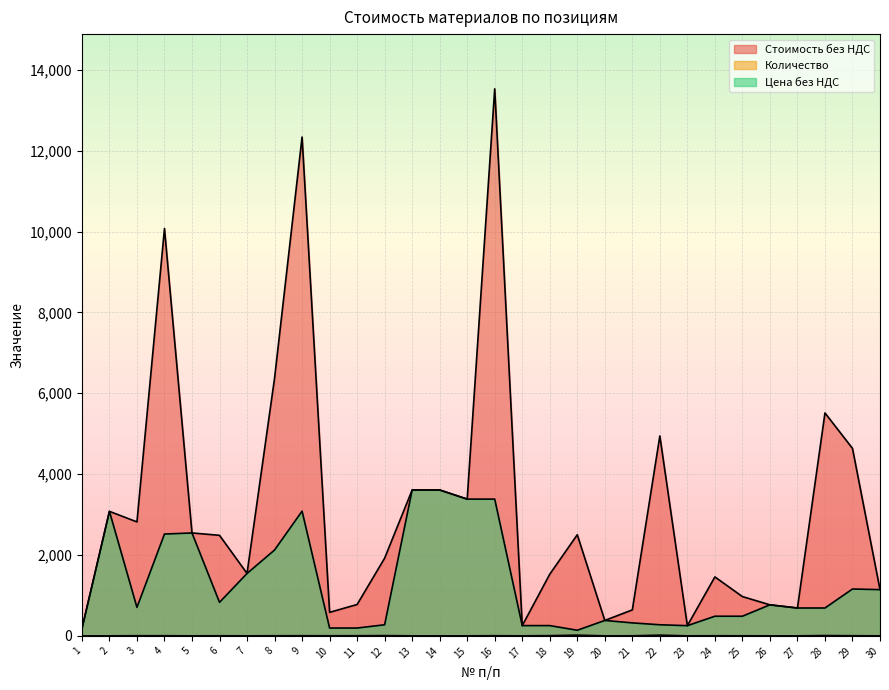

True or false: Стоимость без НДС and Цена без НДС intersect in this chart.

False